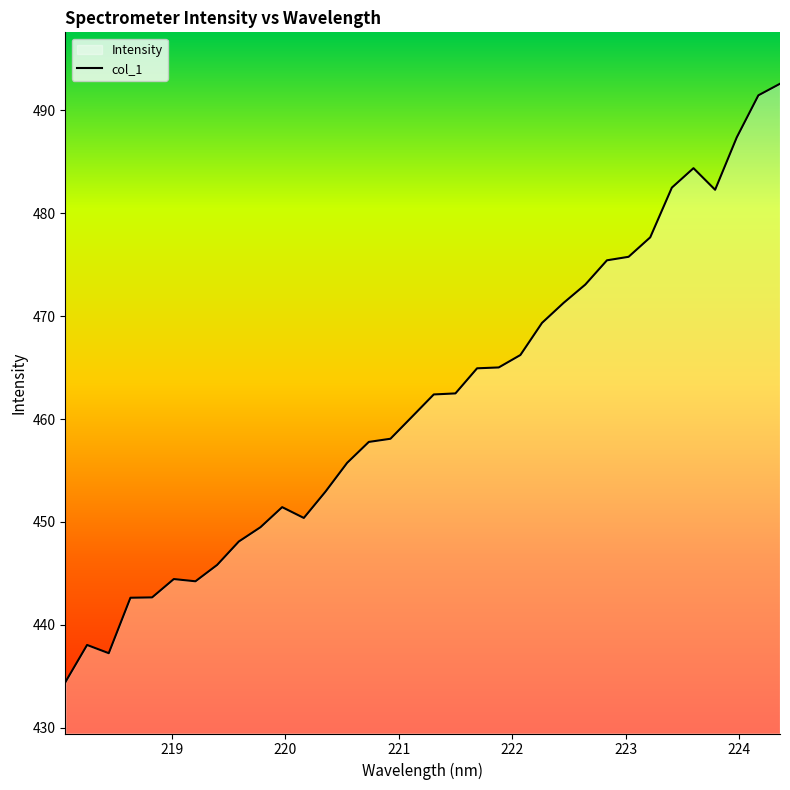

What is the difference between the maximum and minimum values?

58.2